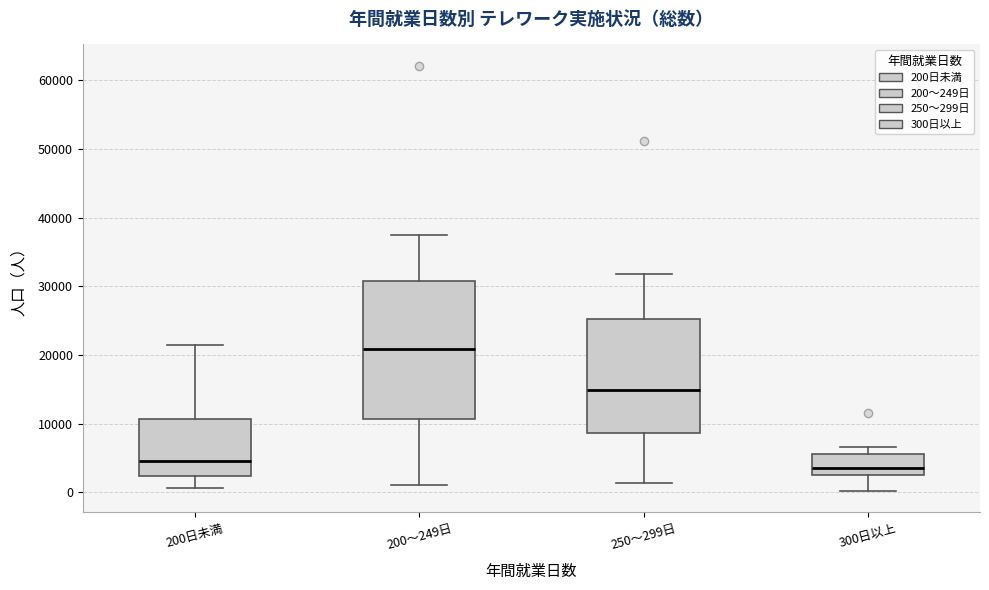

Which box has the highest median line?

200～249日